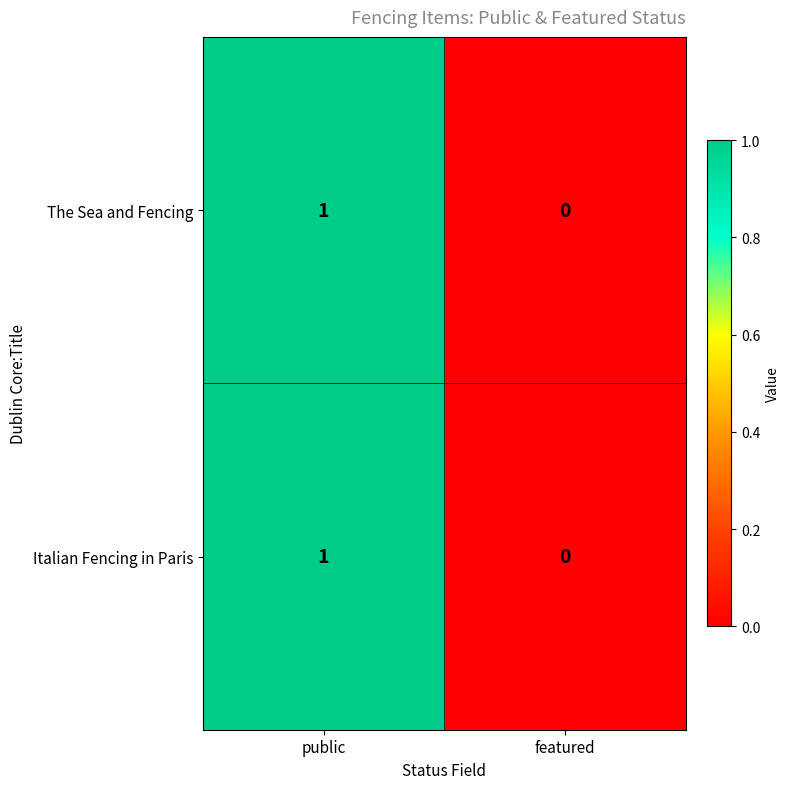

At which category is the sum across all series the highest?

public